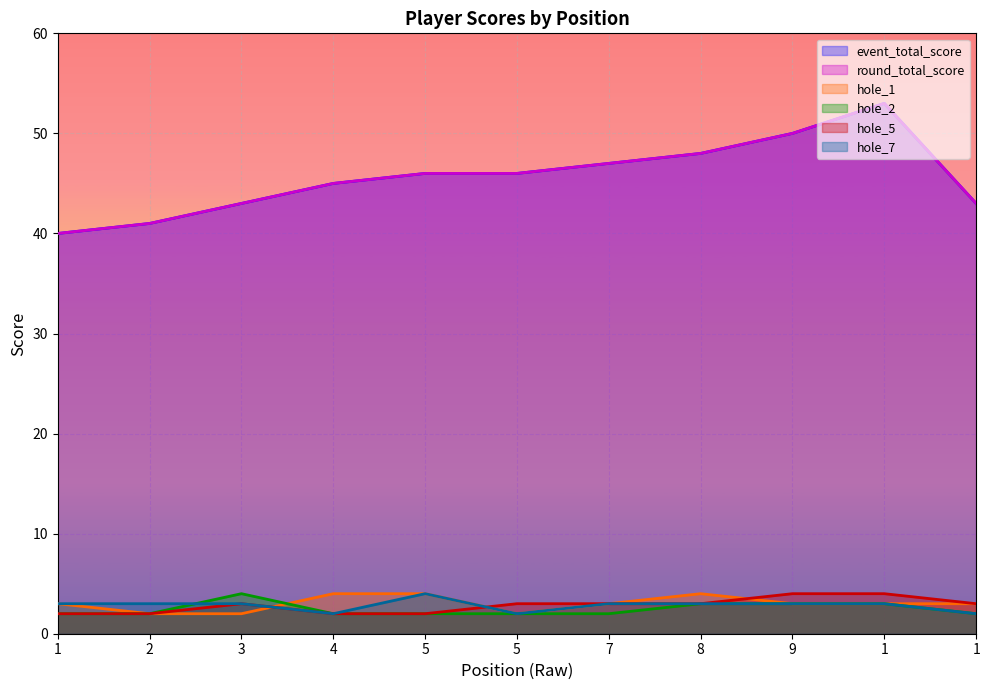

Rank the series by their maximum value, from highest to lowest.

event_total_score, round_total_score, hole_1, hole_2, hole_5, hole_7